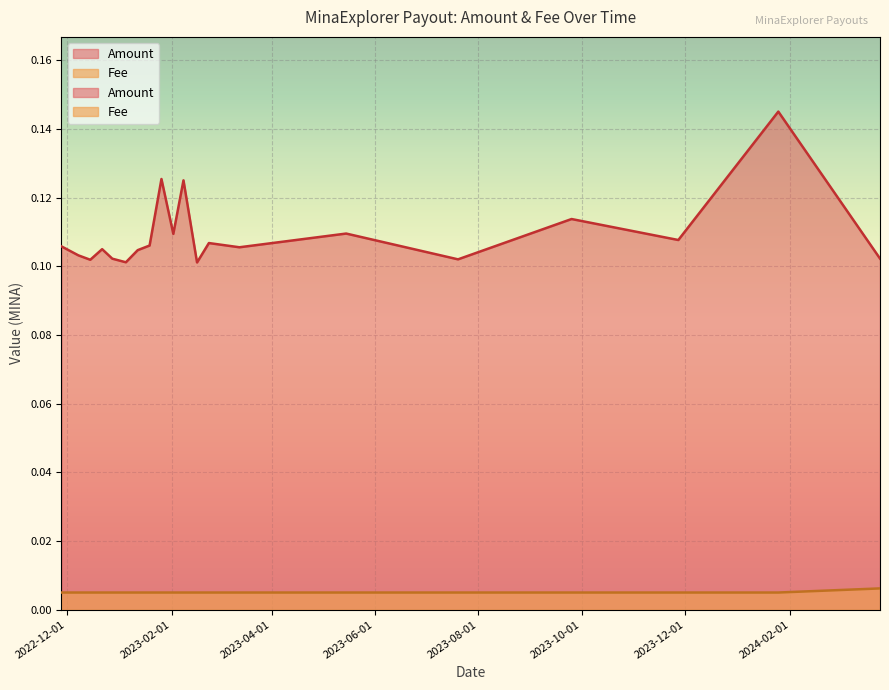

At which category is the sum across all series the highest?

2024-01-25